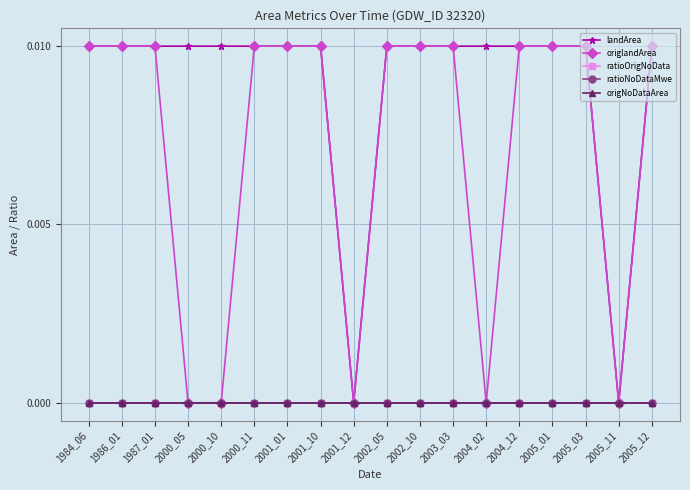

The value of origlandArea at 2000_11 is 0.0. True or false?

False